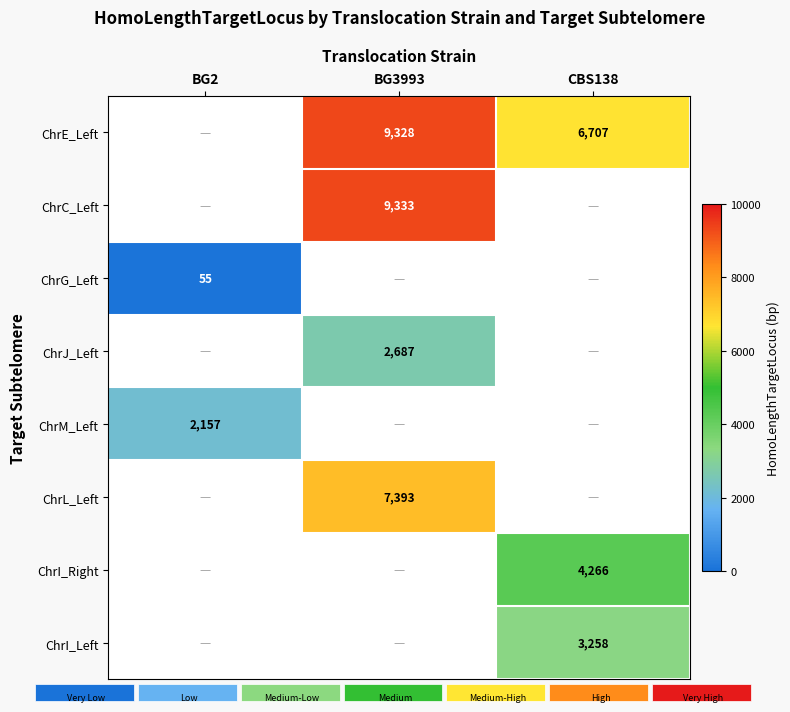

Is the value of ChrL_Left at BG3993 greater than the value of ChrE_Left at BG3993?

No